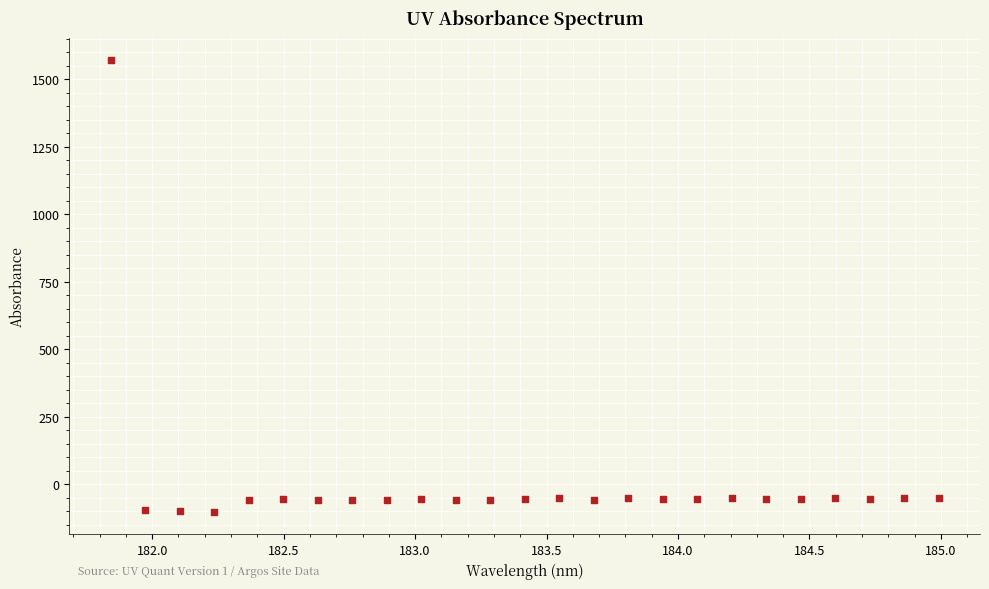

What is the range of Y values (max minus min)?

1673.3